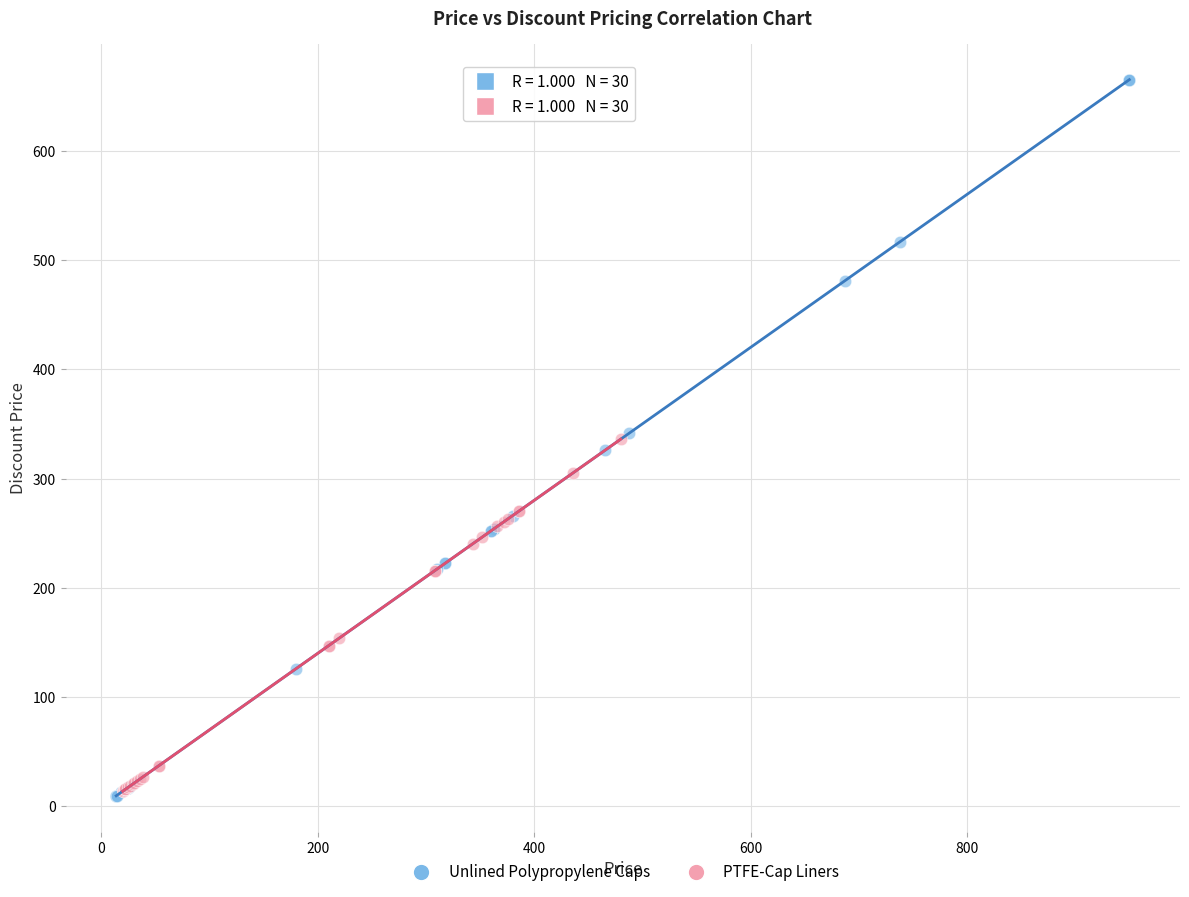

Which series has the widest spread of Y values?

Unlined Polypropylene Caps